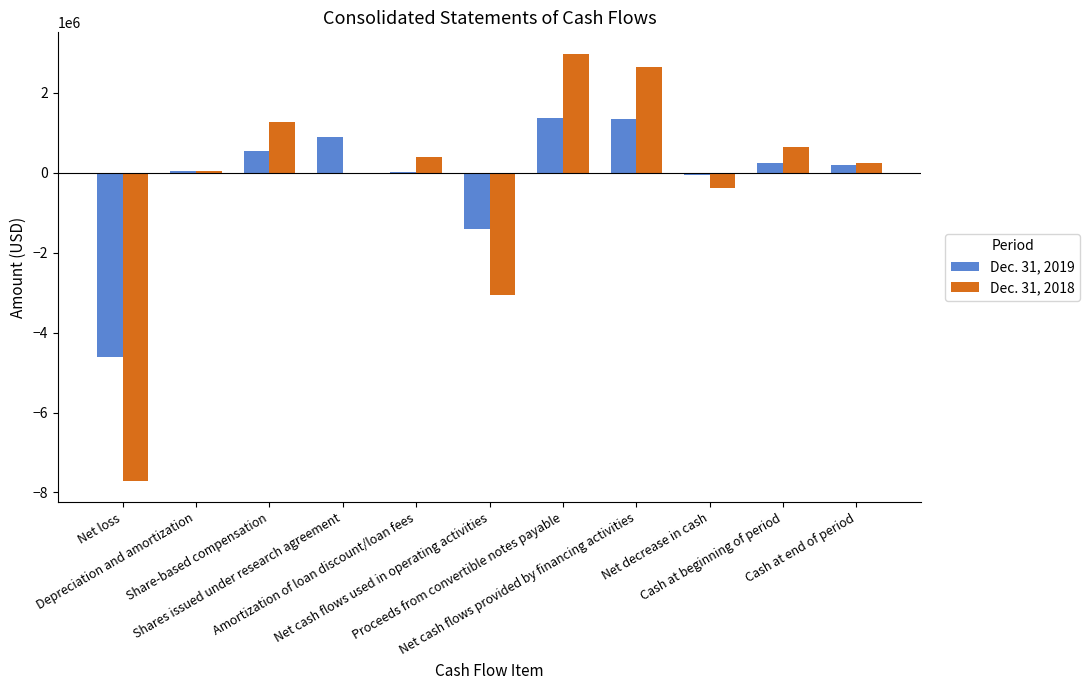

Reading left to right, transcribe all the data shown in this chart.

Dec. 31, 2019: -4619887	54179	559122	889770	22857	-1394115	1372250	1352250	-41865	249286	207421
Dec. 31, 2018: -7709282	38996	1276213	0	408726	-3056367	2982750	2660475	-387353	636639	249286